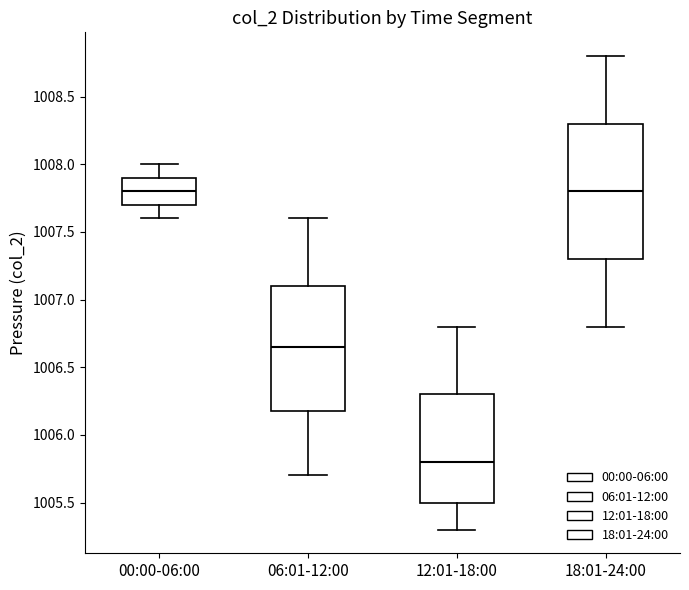

Comparing the boxes themselves (not the whiskers), which one is the tallest?

18:01-24:00